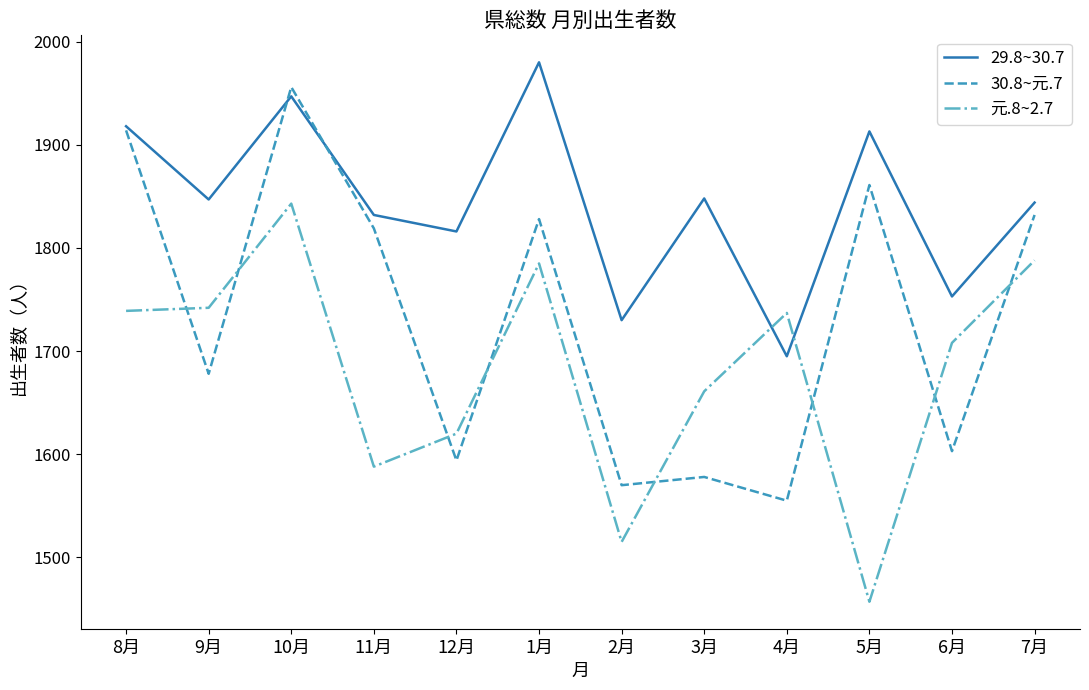

What is the spread (max minus min) of values at 4月?

182